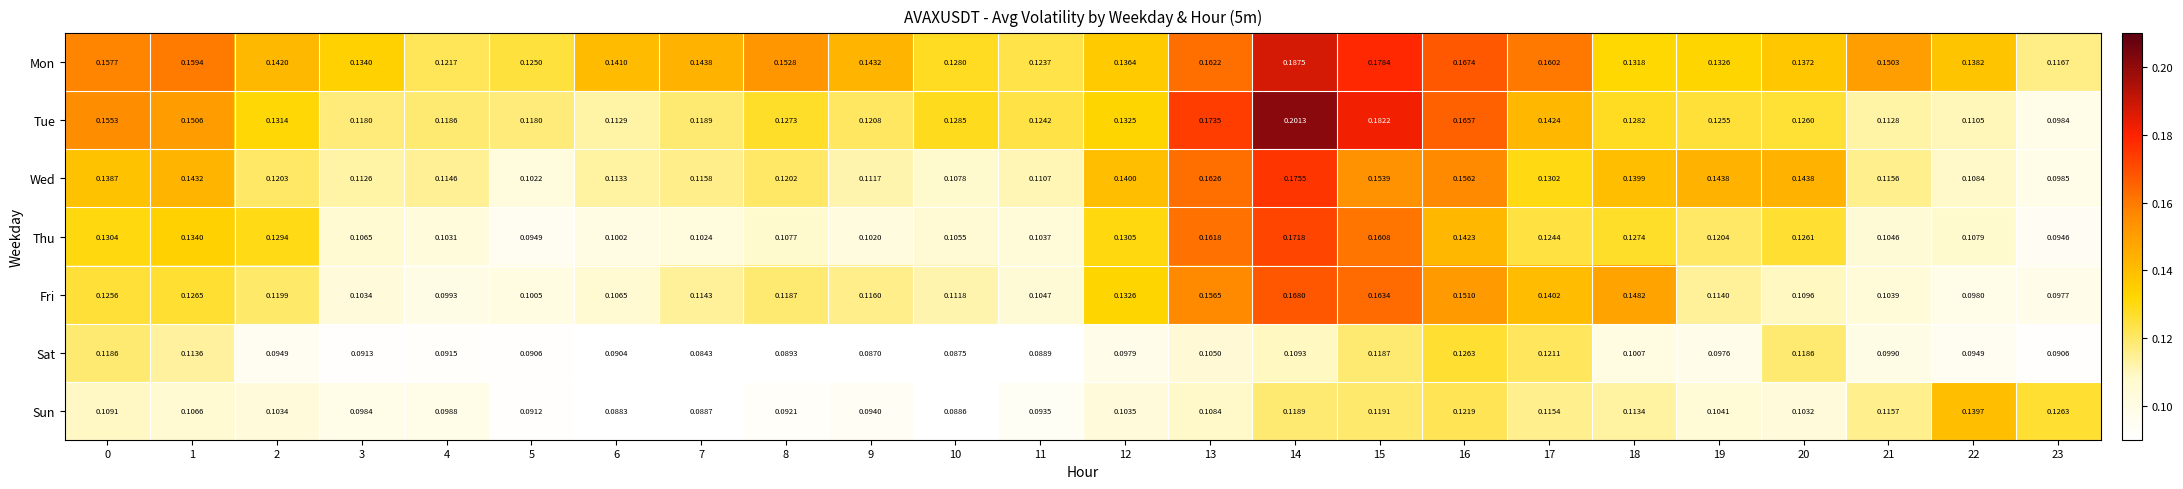

Which series has the largest range (max minus min)?

Tue